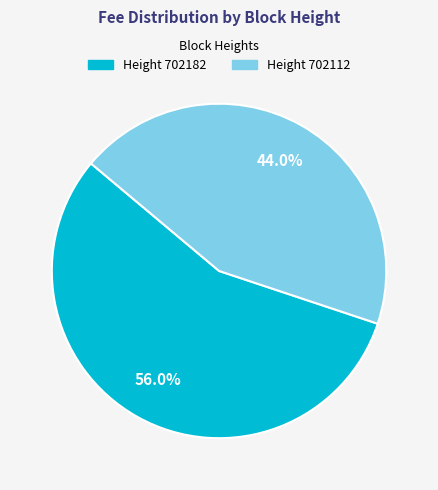

Is there any slice that represents more than half of the pie?

Yes